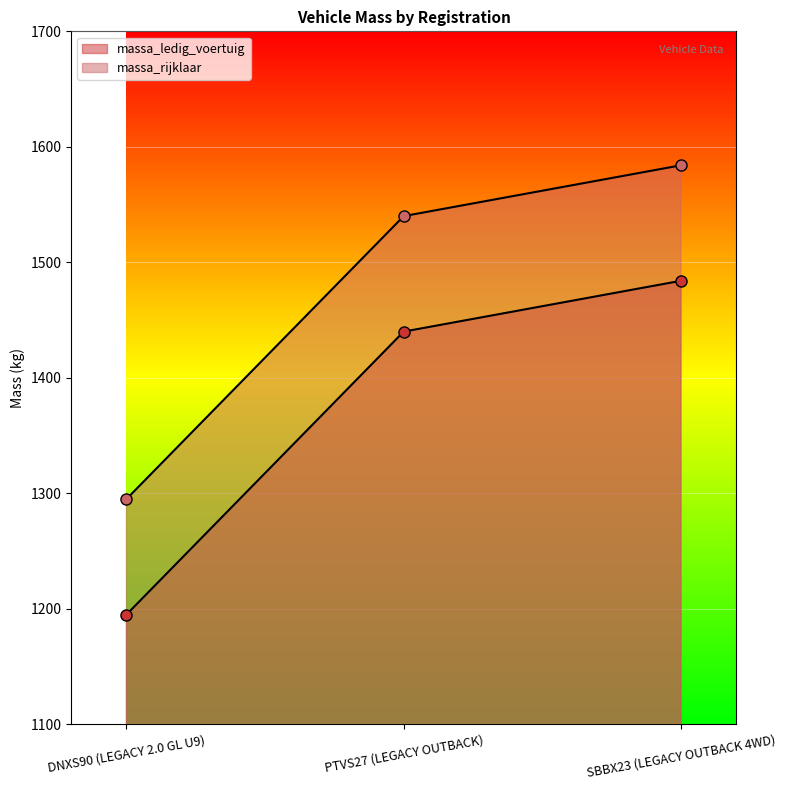

Reading left to right, what are all the values shown in this chart?

massa_ledig_voertuig: 1195	1440	1484
massa_rijklaar: 1295	1540	1584